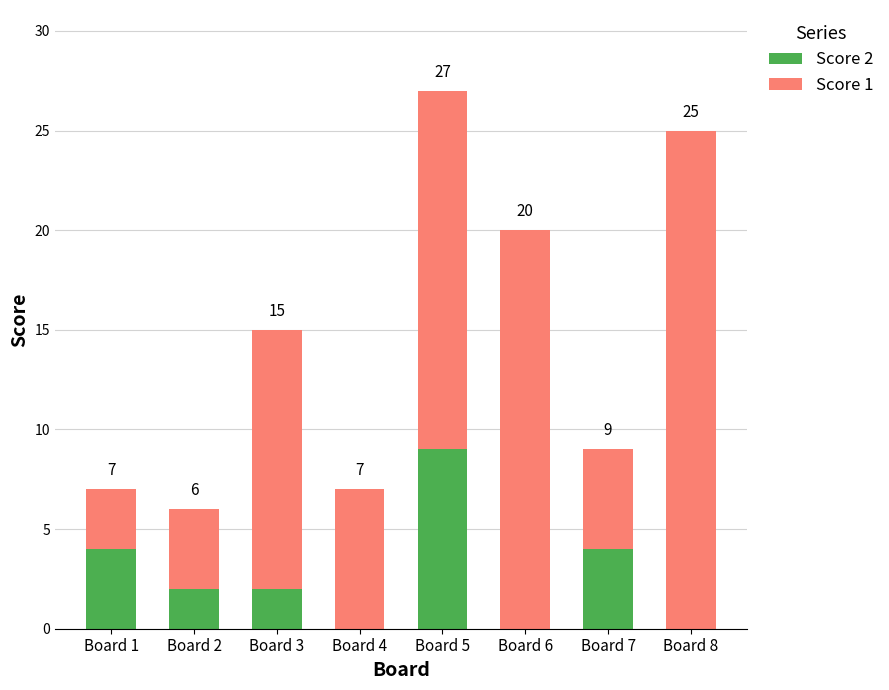

What is the total value across all series at Board 3?

15